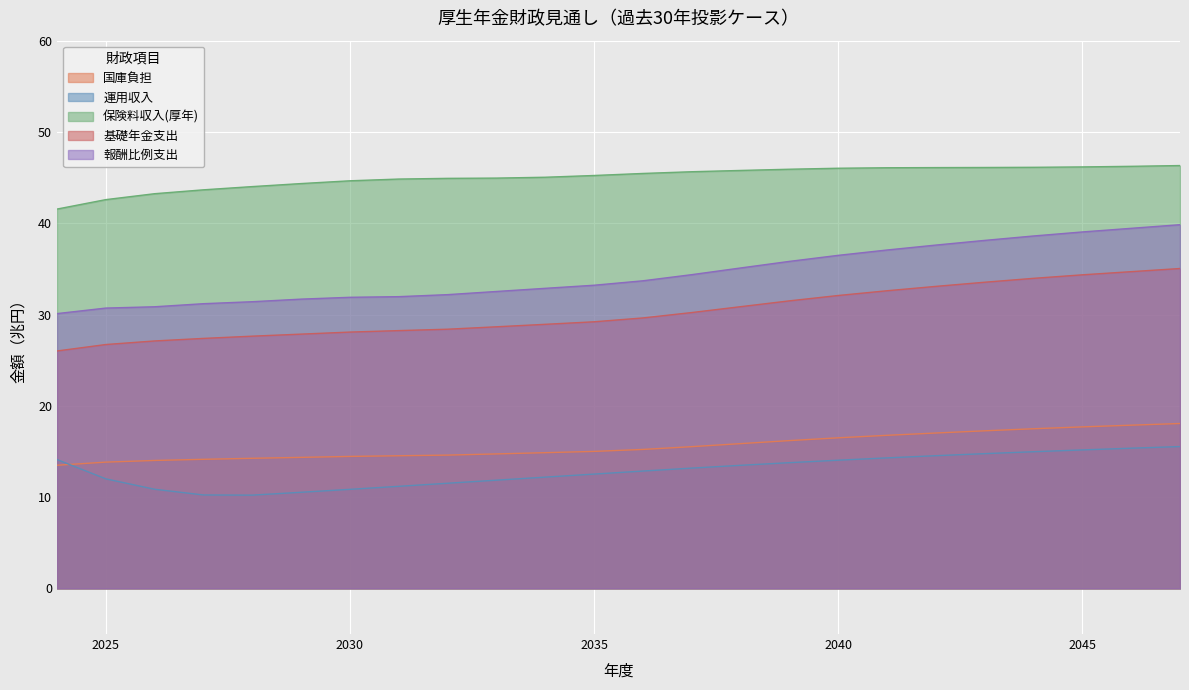

Rank the categories by 報酬比例支出 value from highest to lowest.

2047, 2046, 2045, 2044, 2043, 2042, 2041, 2040, 2039, 2038, 2037, 2036, 2035, 2034, 2033, 2032, 2031, 2030, 2029, 2028, 2027, 2026, 2025, 2024